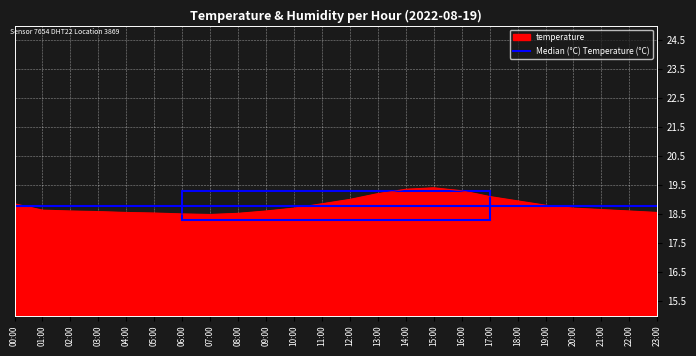

List the series in order of their peak value, highest first.

temperature, Median (°C) Temperature (°C)